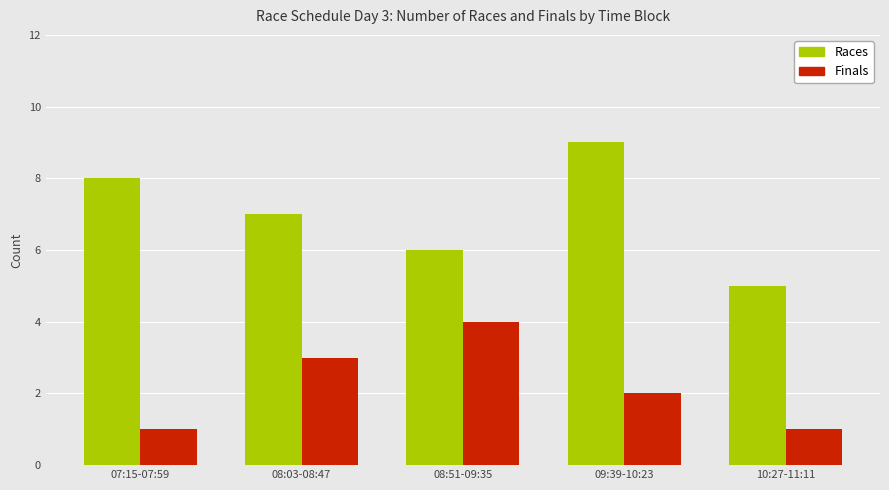

How many bars are there in total?

10